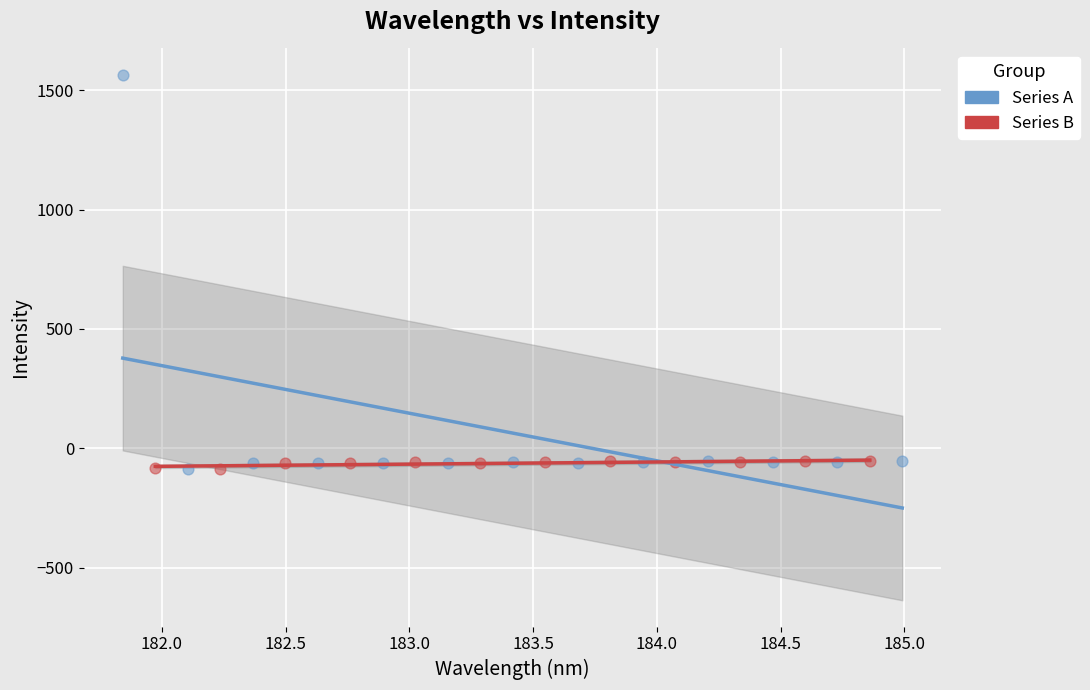

Which series contains the highest Y value?

Series A